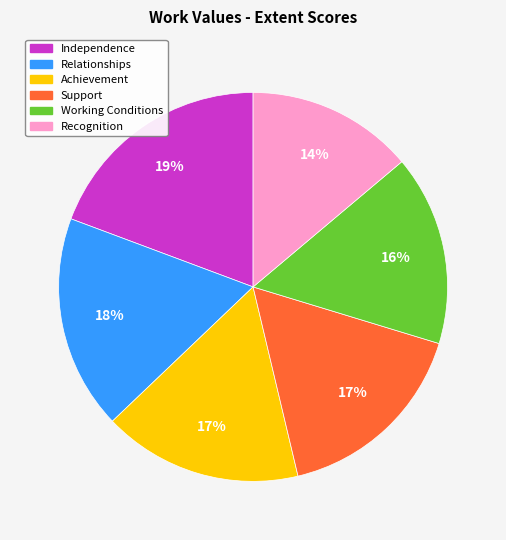

Is the sum of Relationships and Independence greater than half?

No